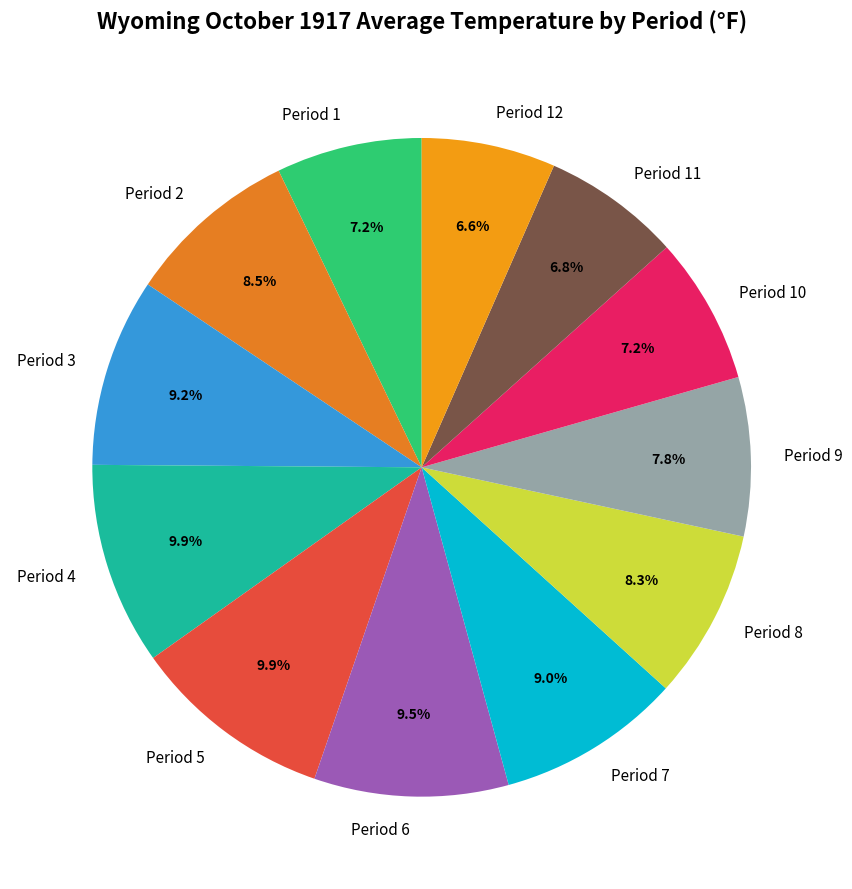

To the nearest percent, what is the difference between the Period 12 and Period 8 slice percentages?

2%